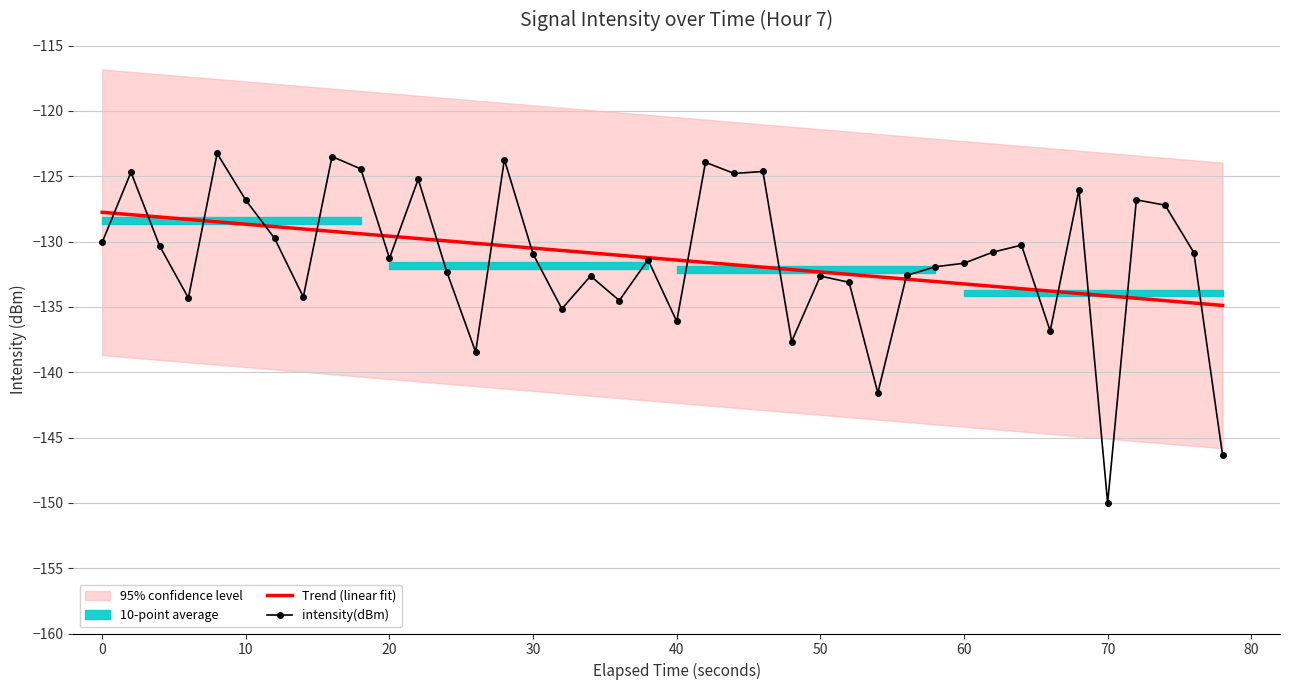

Which category has the lowest value in the intensity(dBm) series?

70